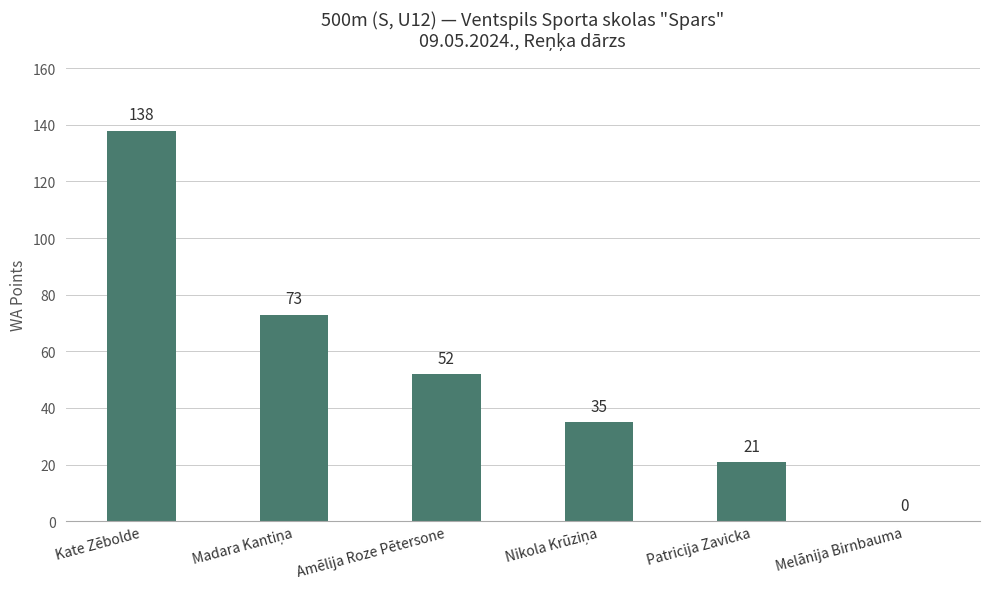

What is the approximate value at Amēlija Roze Pētersone, to the nearest 5?

50